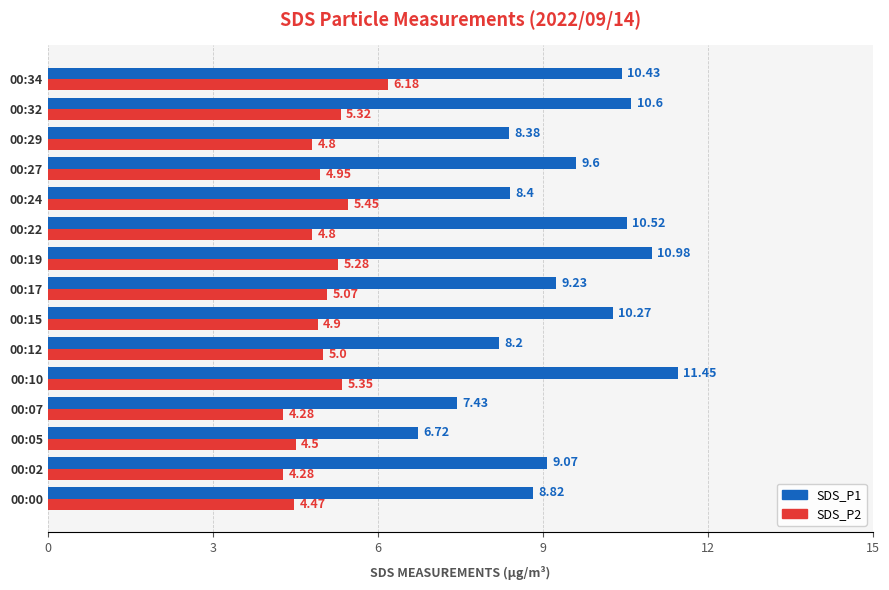

What is the spread (max minus min) of values at 00:05?

2.2